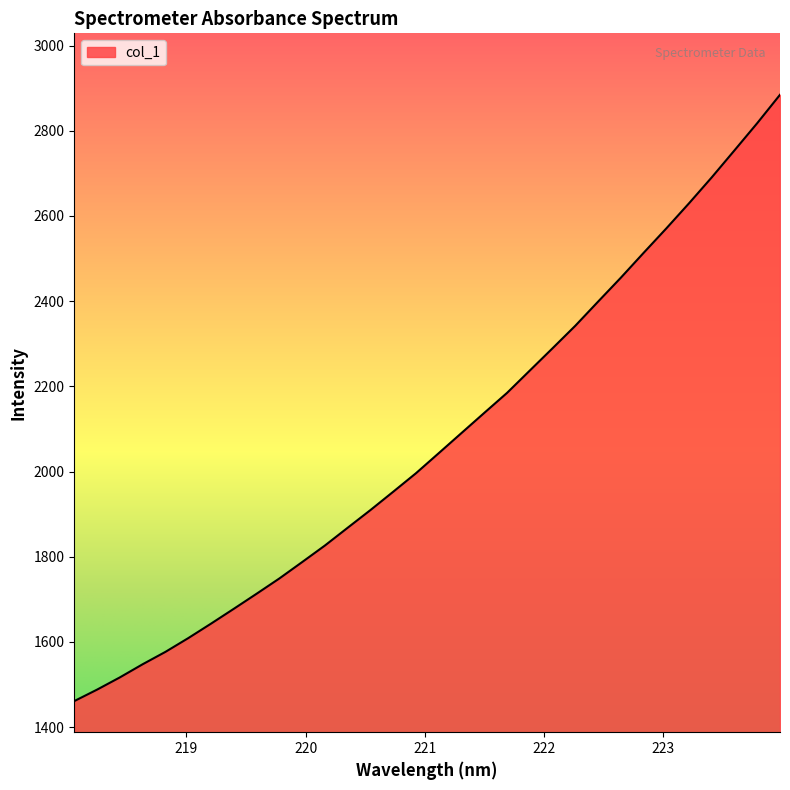

Does the chart display data point markers on the line(s)?

No